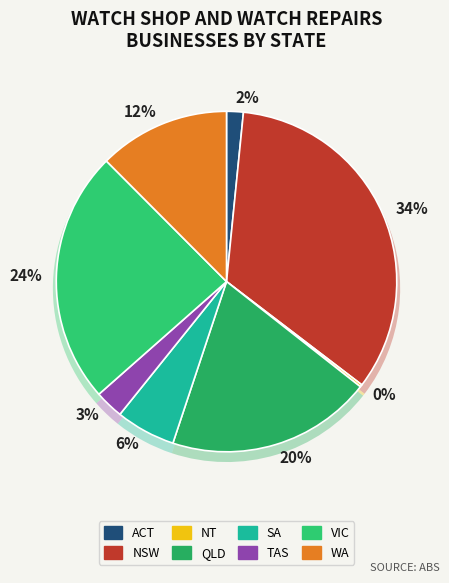

What percentage is the NSW slice, to the nearest percent?

34%